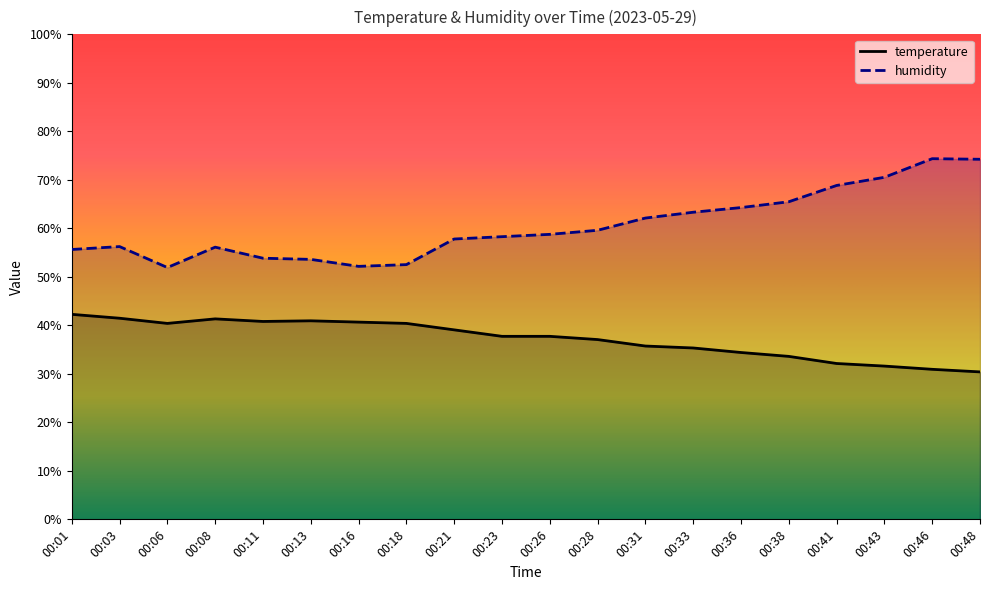

Which label corresponds to the largest value in the chart?

00:46